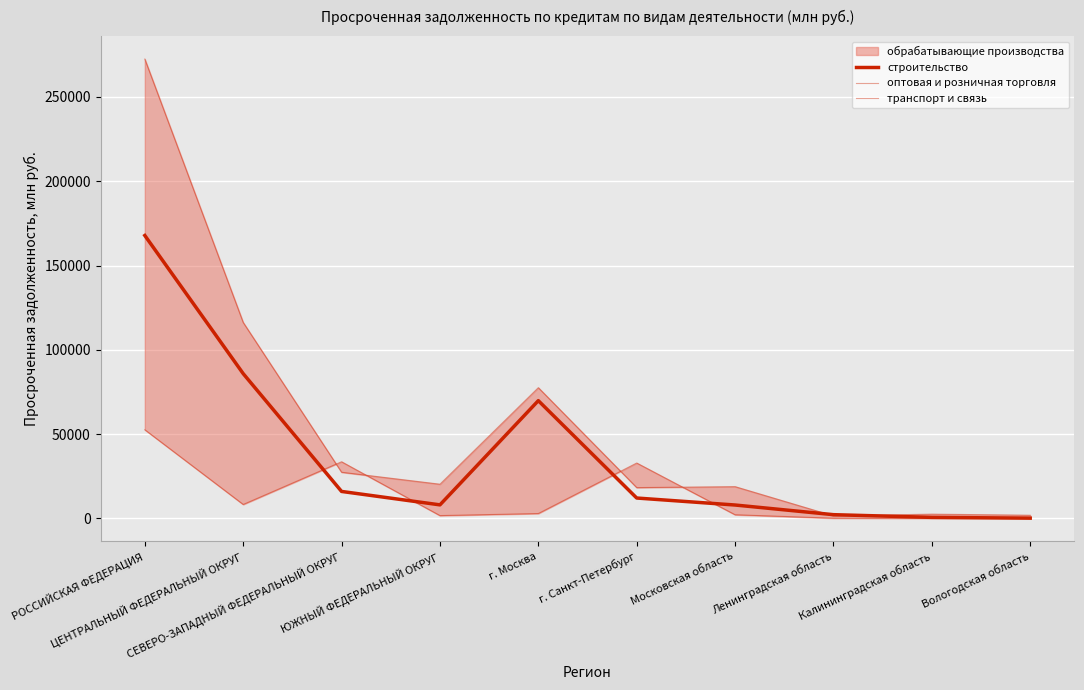

The value of транспорт и связь at Вологодская область is 38. True or false?

False